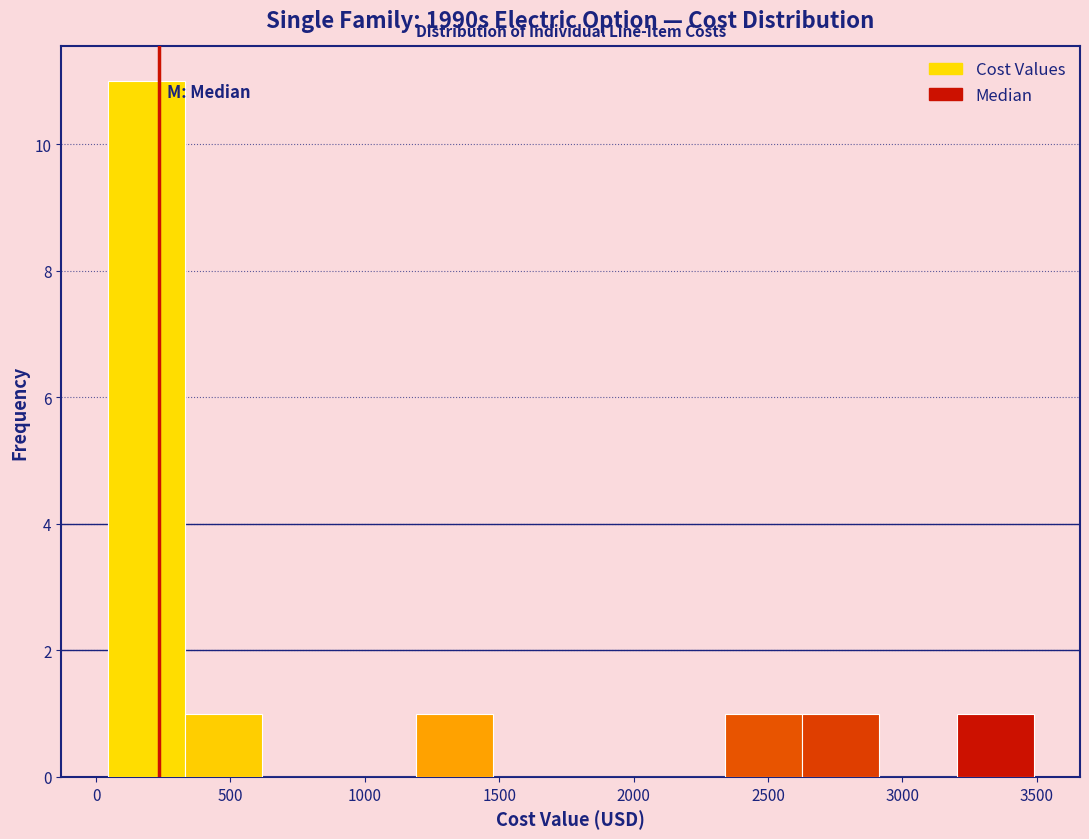

Reading left to right, list every bar in this chart as the range it spans on the x-axis followed by its height. Neither the bar edges nor the heights are printed on the chart, so give them approximately, as read against the axes.

50 to 350: 11
350 to 600: 1
600 to 900: 0
900 to 1200: 0
1200 to 1500: 1
1500 to 1750: 0
1750 to 2050: 0
2050 to 2350: 0
2350 to 2650: 1
2650 to 2900: 1
2900 to 3200: 0
3200 to 3500: 1